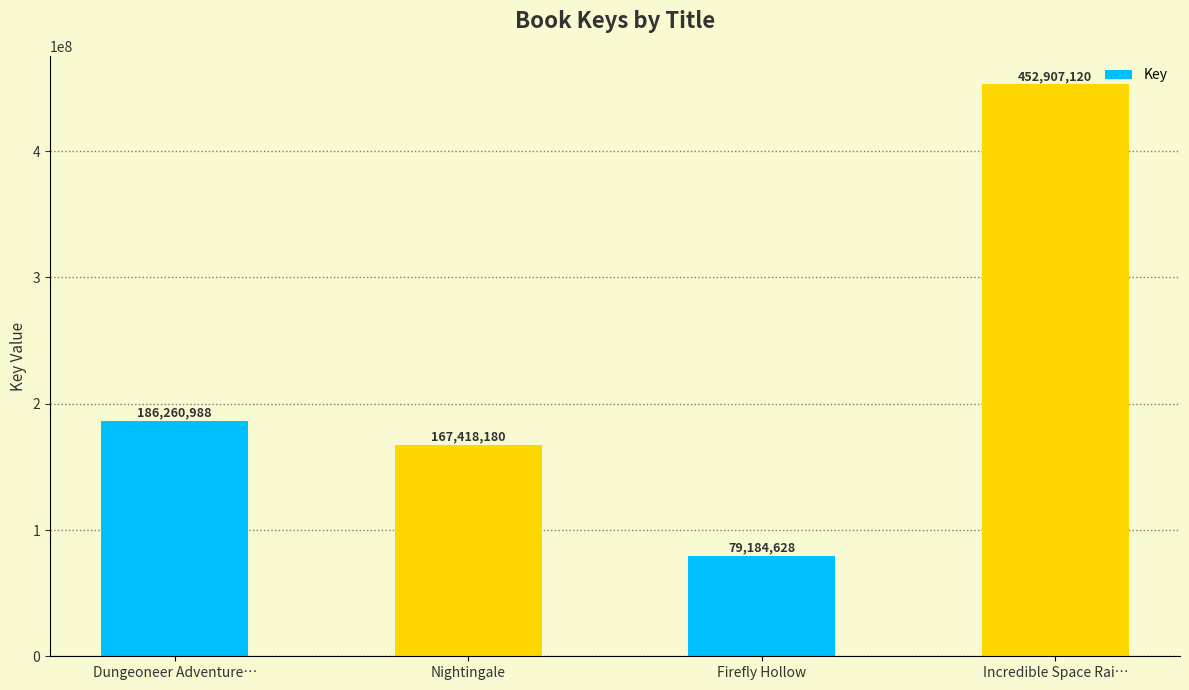

How many bars are there in total?

4